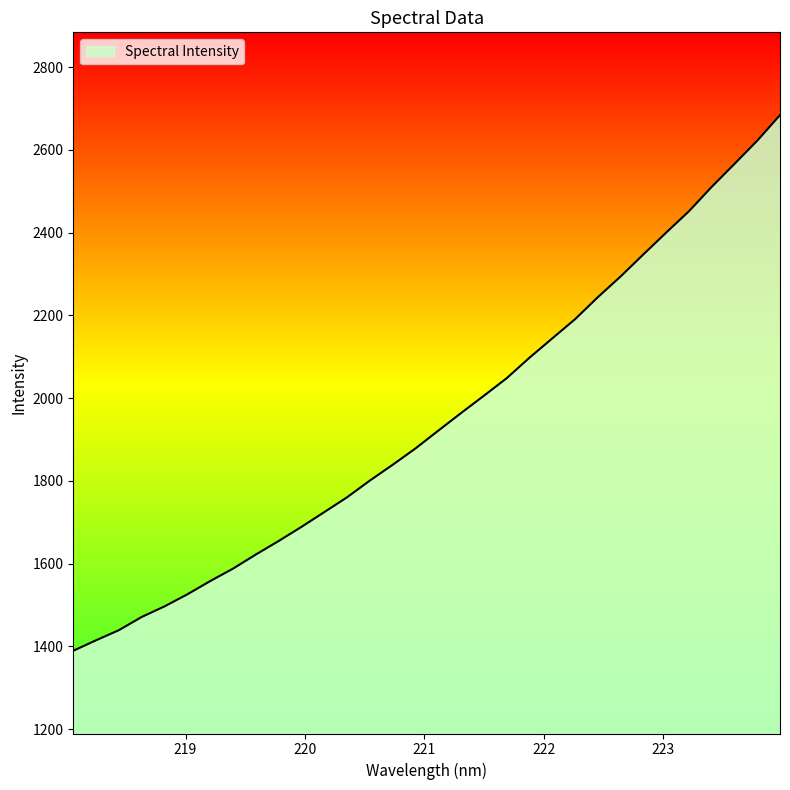

What is the greatest value displayed?

2683.8